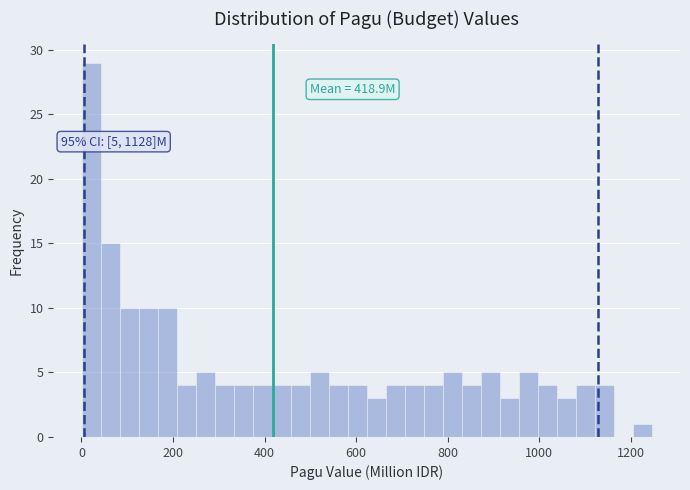

Read against the x-axis, roughly where is the centre of the tallest bar?

20